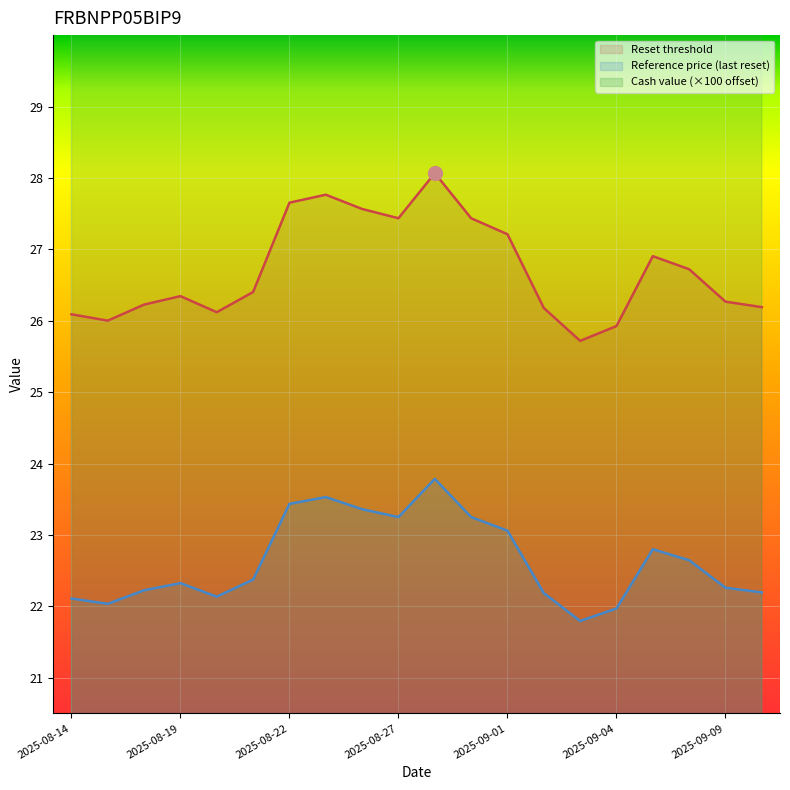

Rank the series by their average value, from highest to lowest.

Cash value, Reset threshold, Reference price (last reset)